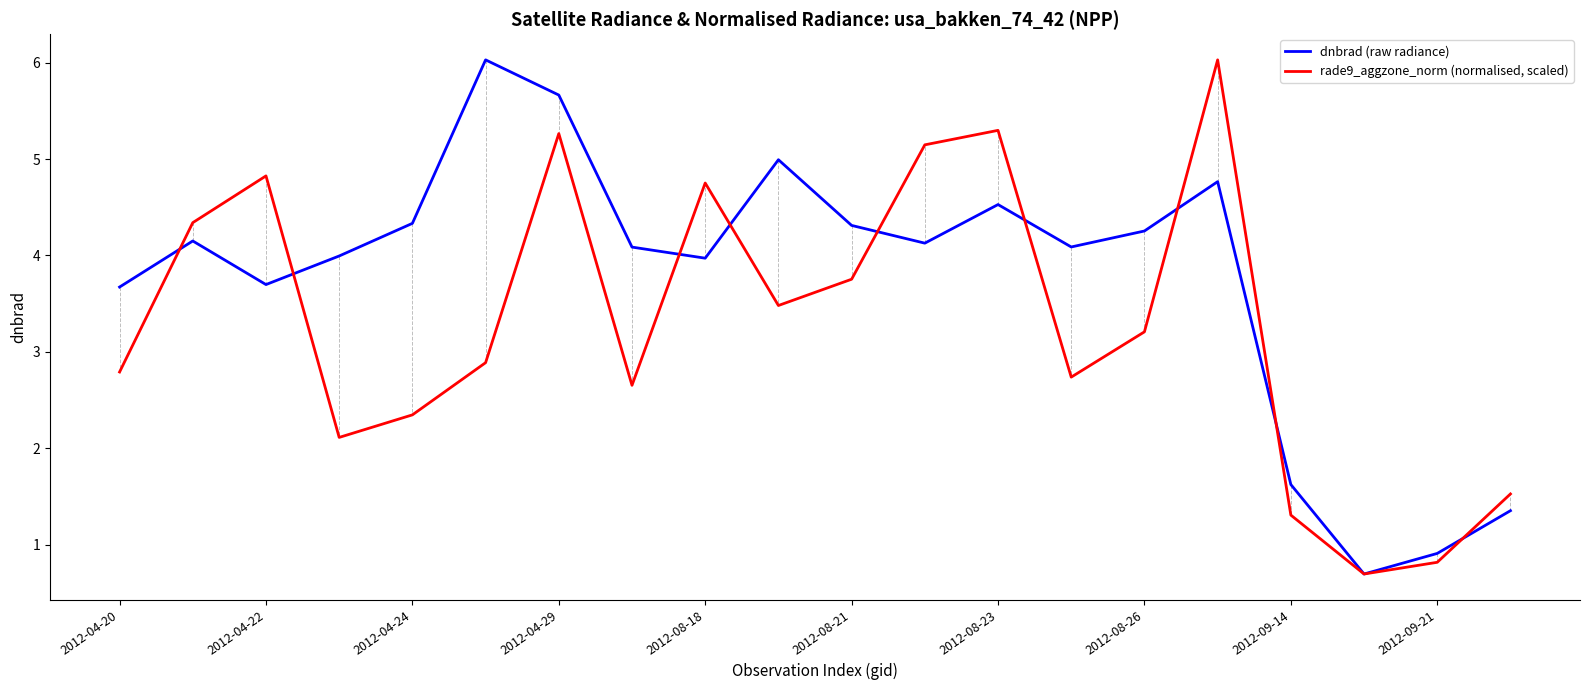

Which series has the largest total across all categories?

dnbrad (raw radiance)